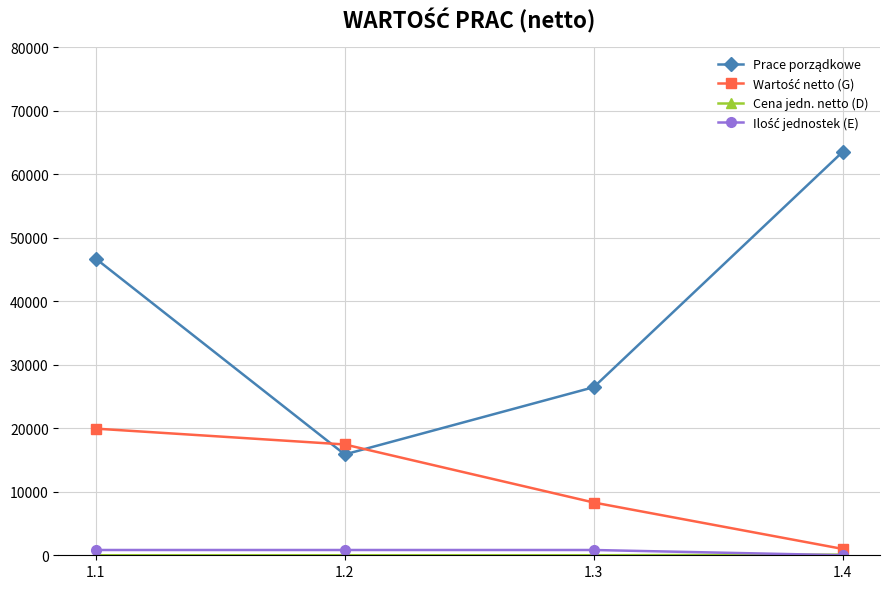

At how many categories does at least one series exceed 48388?

1